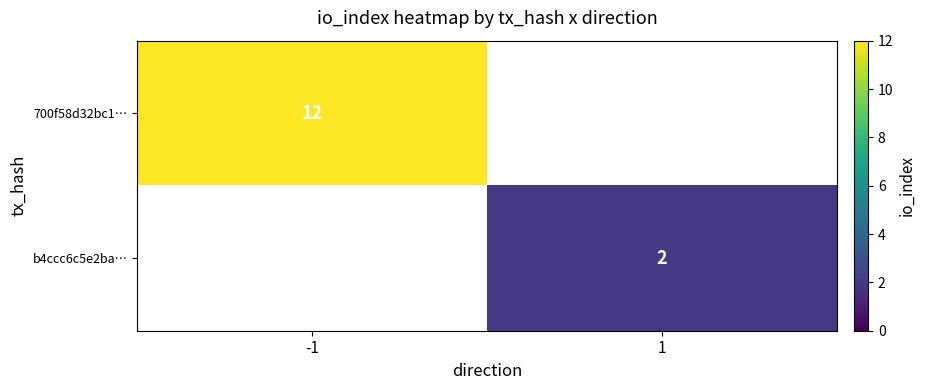

The 700f58d32bc1… series shows 18 at -1. True or false?

False